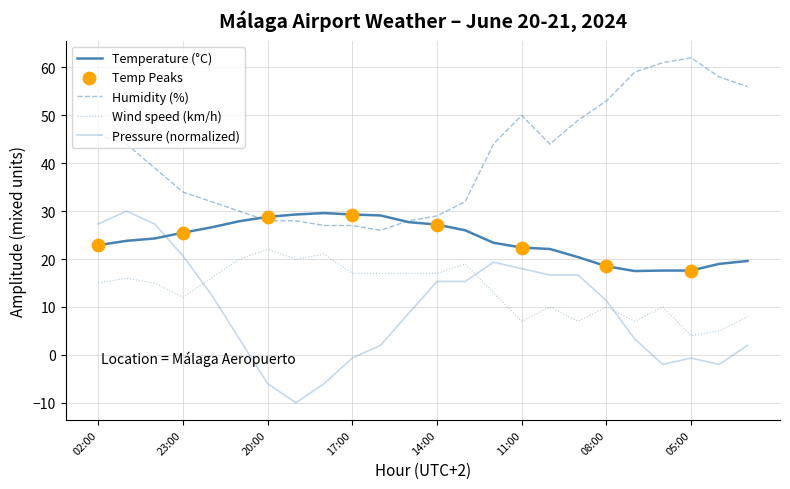

How many lines are shown in the chart?

4